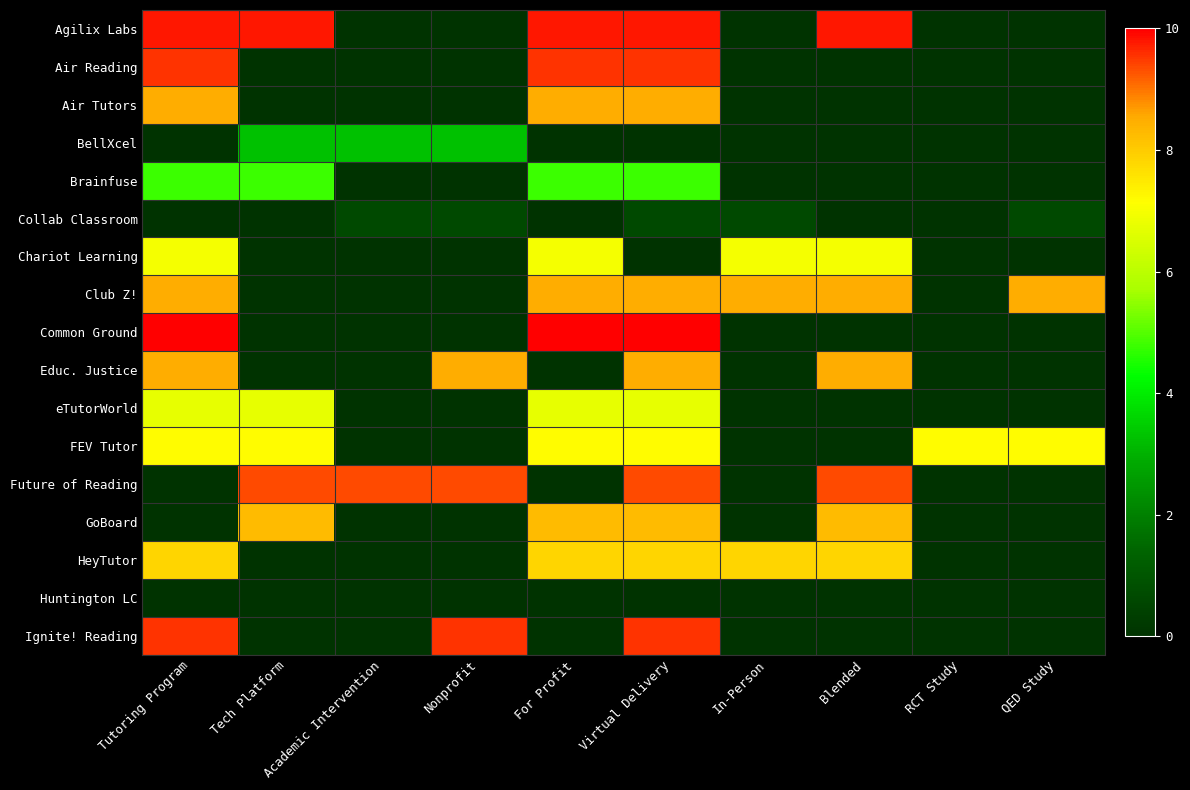

At Tutoring Program, list the series in order from largest to smallest.

Common Ground, Agilix Labs, Air Reading, Ignite! Reading, Air Tutors, Club Z!, Educ. Justice, HeyTutor, FEV Tutor, Chariot Learning, eTutorWorld, Brainfuse, BellXcel, Collab Classroom, Future of Reading, GoBoard, Huntington LC